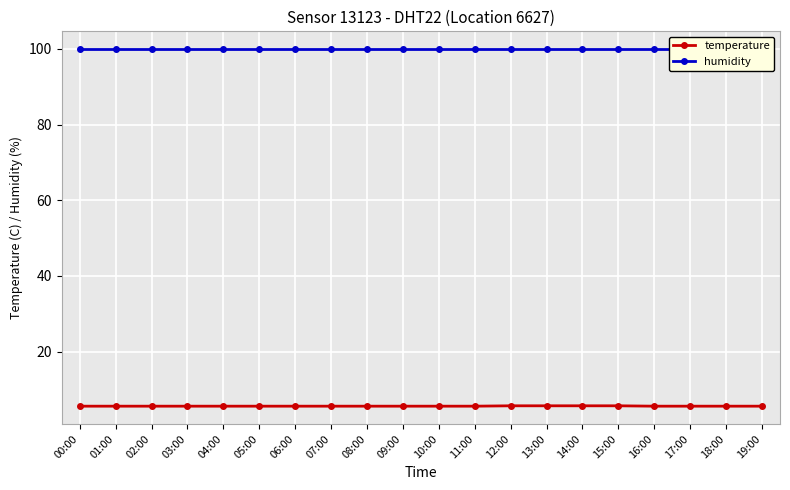

What is the value of the temperature point at the 16th from the left?

5.7